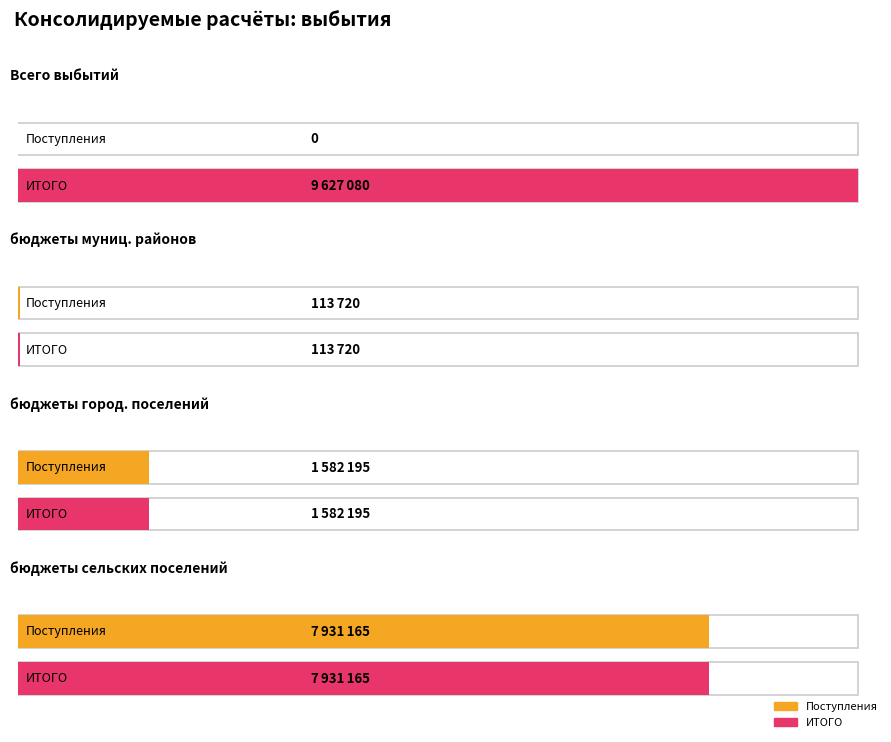

What value does the бюджеты муниципальных районов series have at субсидии (901), to the nearest 10?

113720